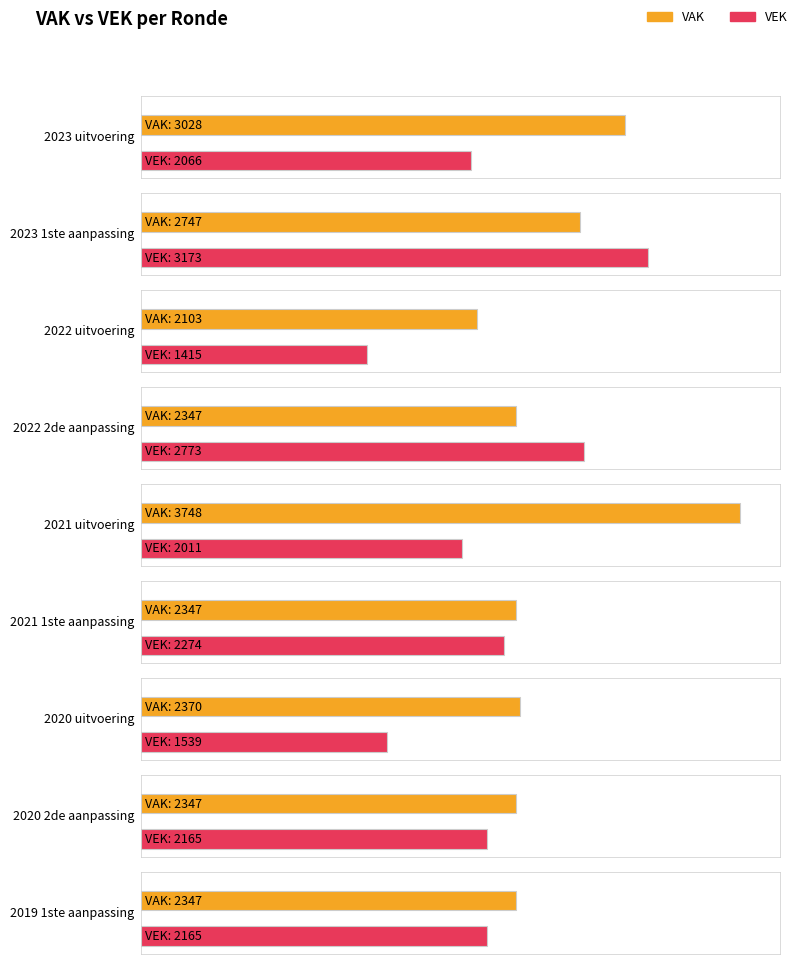

What is the label of the 8th bar from the right?

2023 1ste aanpassing